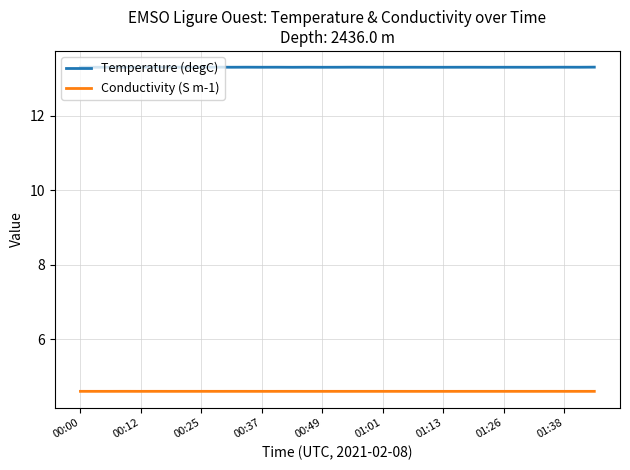

Which series has the largest total across all categories?

Temperature (degC)